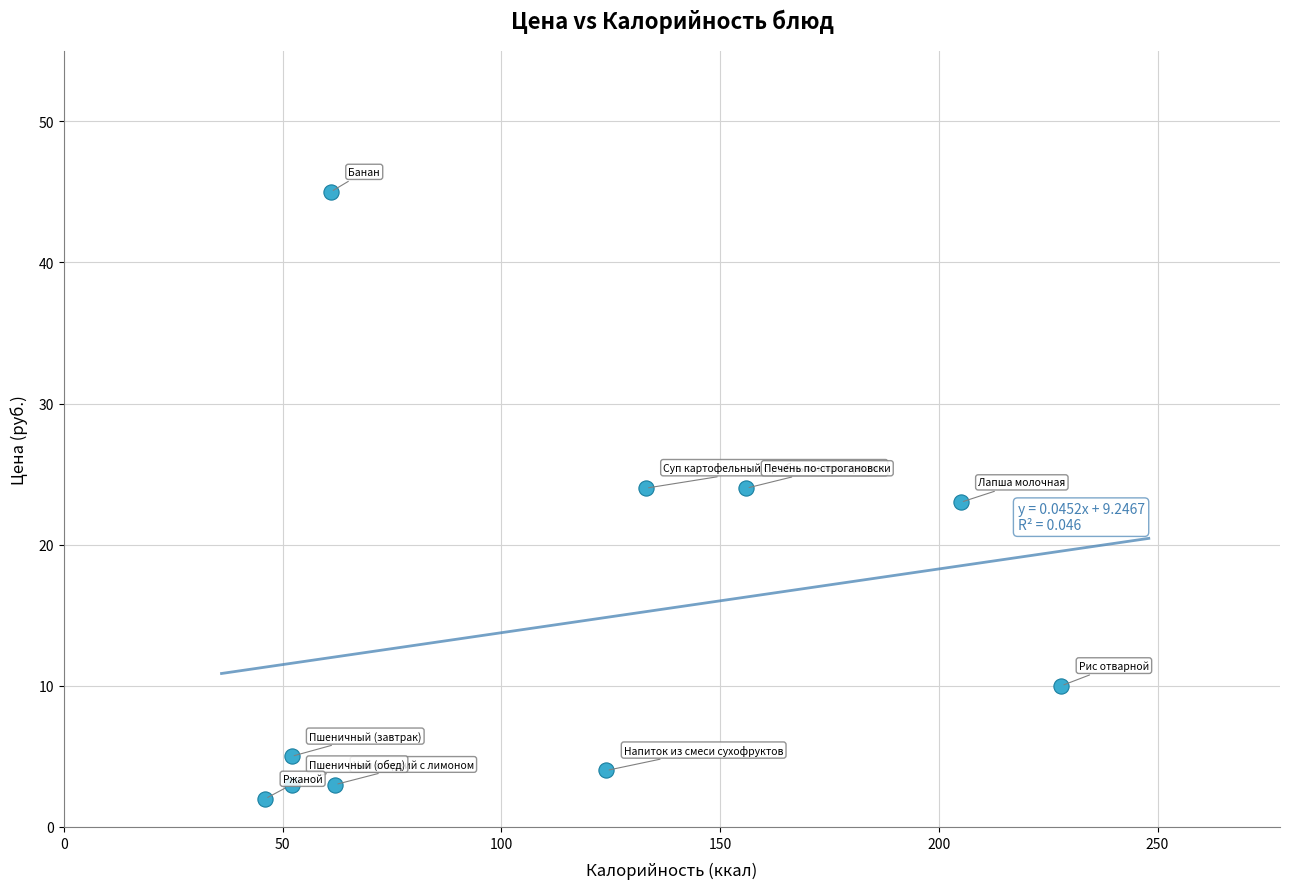

What is the range of Y values (max minus min)?

43